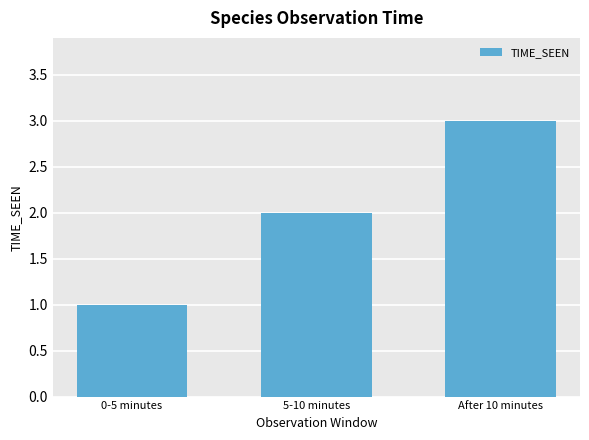

Where is the data nearest to the value 2?

5-10 minutes